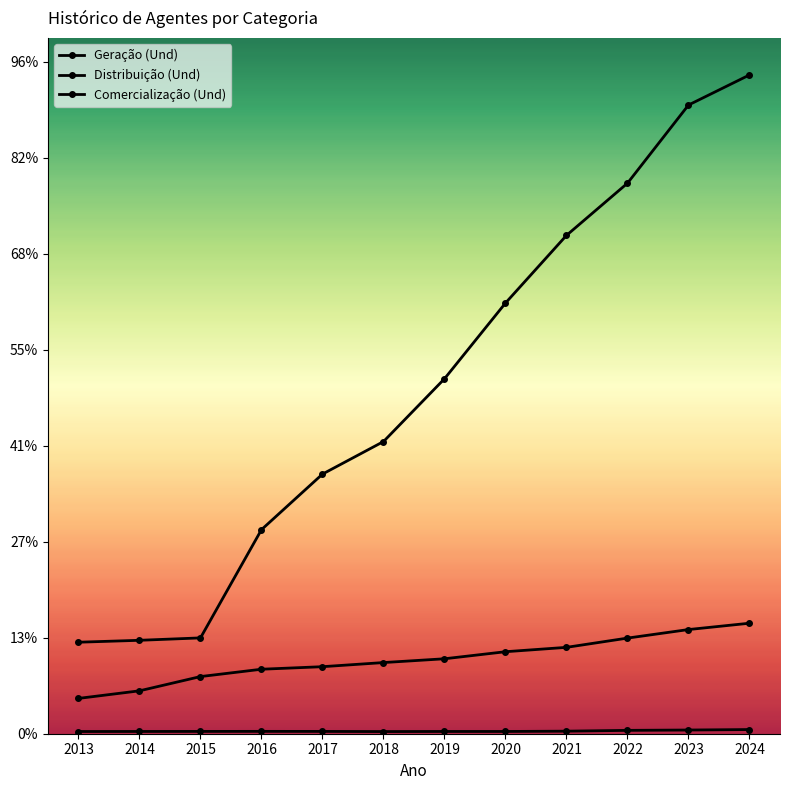

Does the chart have visible grid lines?

No